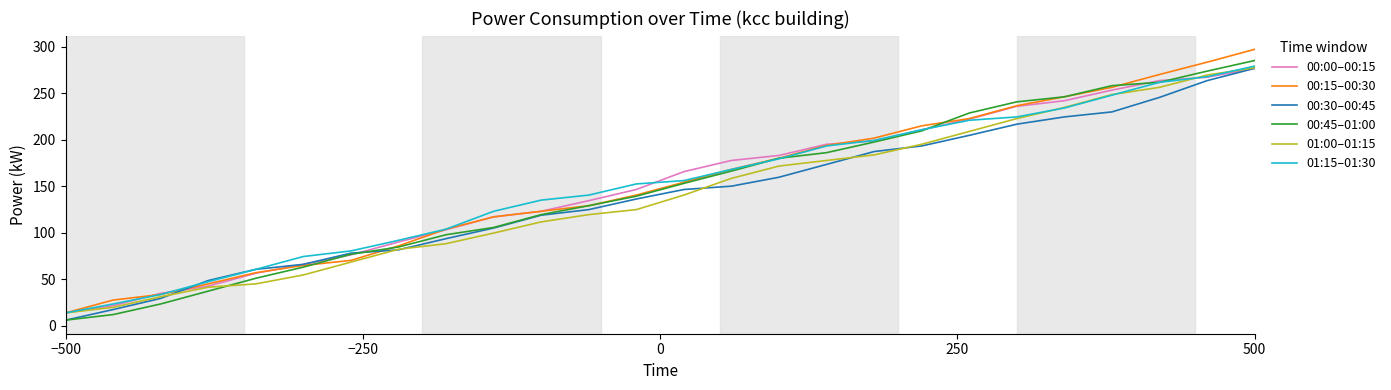

Does the chart have visible grid lines?

No